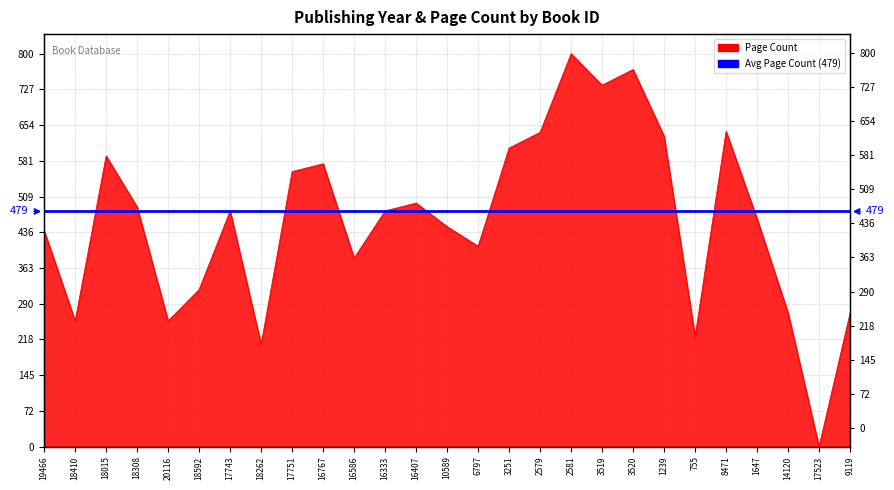

What is the label of the 16th point from the left?

3251